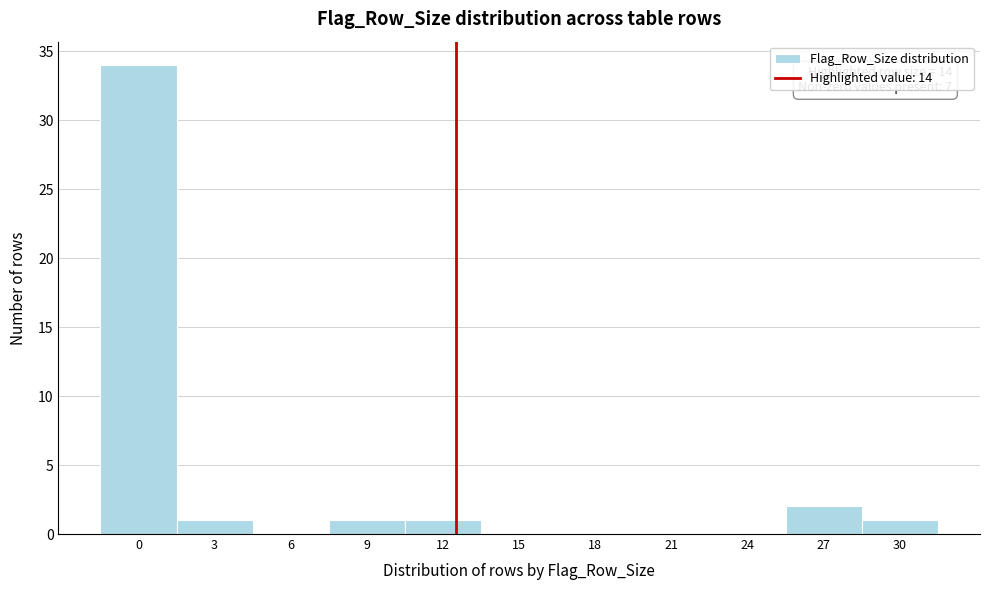

Reading left to right, list all the values displayed in this chart.

0=34	3=1	6=0	9=1	12=1	15=0	18=0	21=0	24=0	27=2	30=1